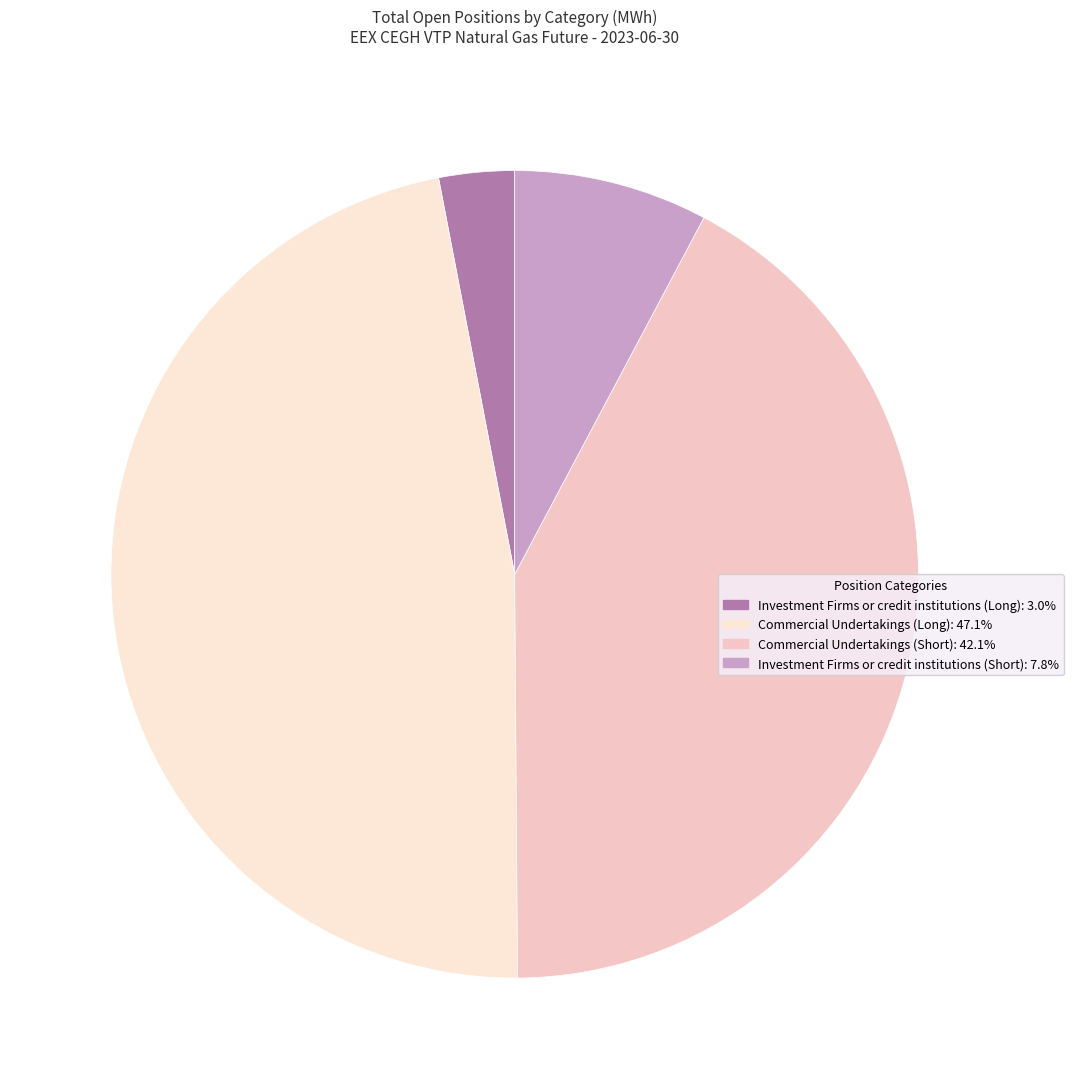

To the nearest percent, what is the difference between the Commercial Undertakings (Long) and Investment Firms or credit institutions (Short) slice percentages?

39%